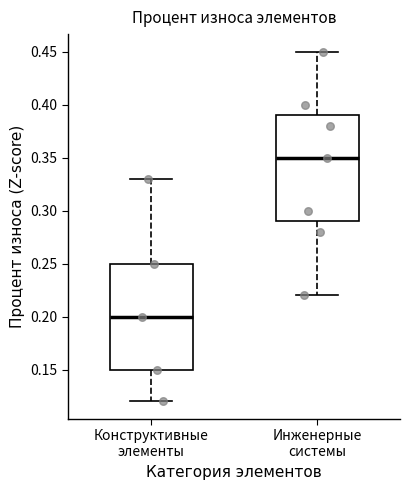

Which box has the lowest median line?

Конструктивные элементы